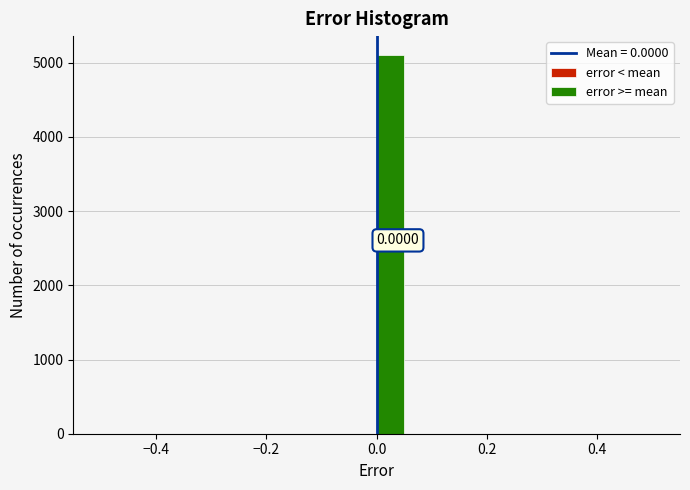

Read against the x-axis, roughly where is the centre of the tallest bar?

0.02